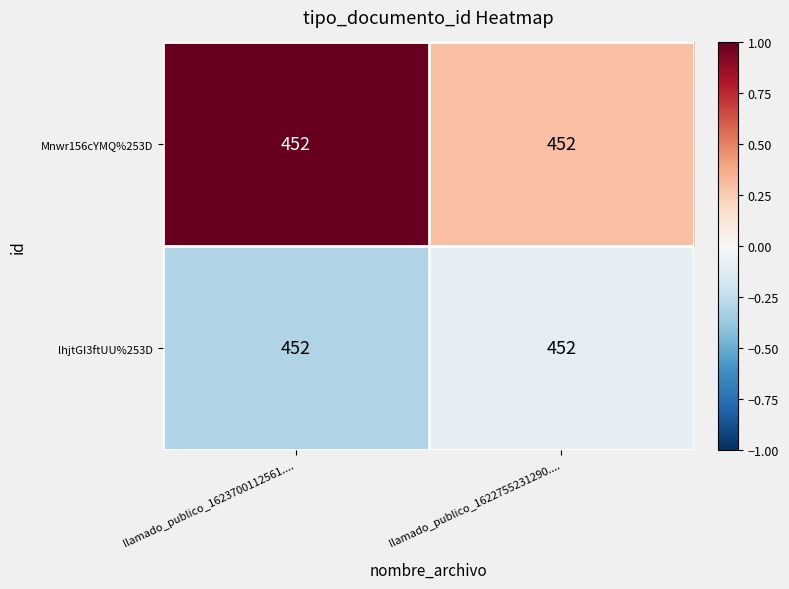

Rank the categories by Mnwr156cYMQ%253D value from lowest to highest.

llamado_publico_1622755231290...., llamado_publico_1623700112561....